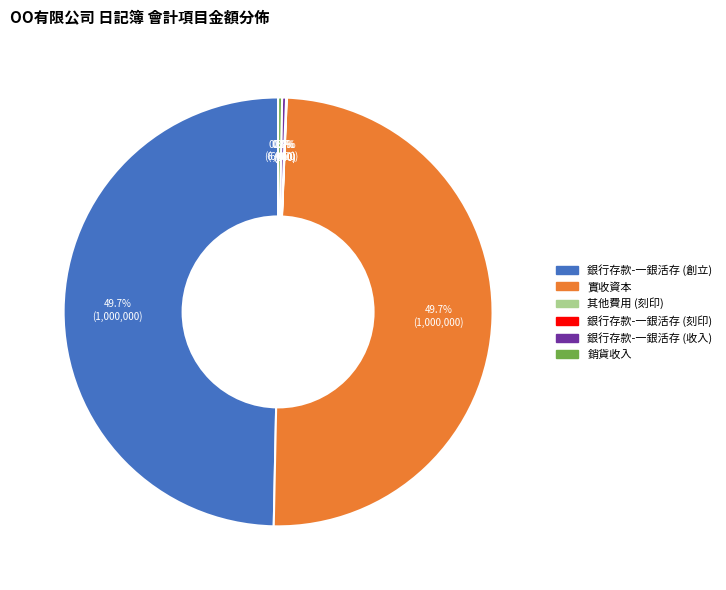

Is there a majority slice in this chart?

No